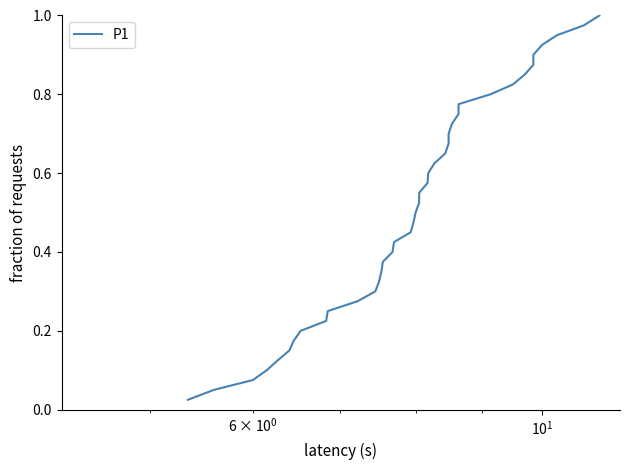

What is the maximum value shown in the chart?

1.0